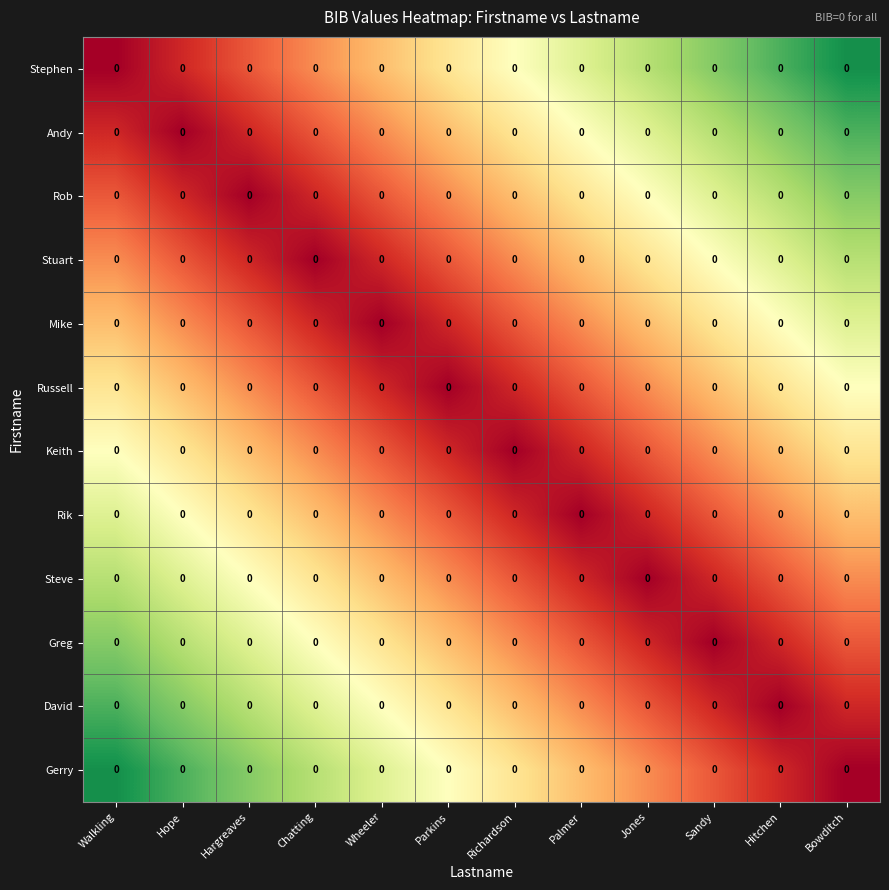

At which label does Stuart reach its minimum?

Chatting